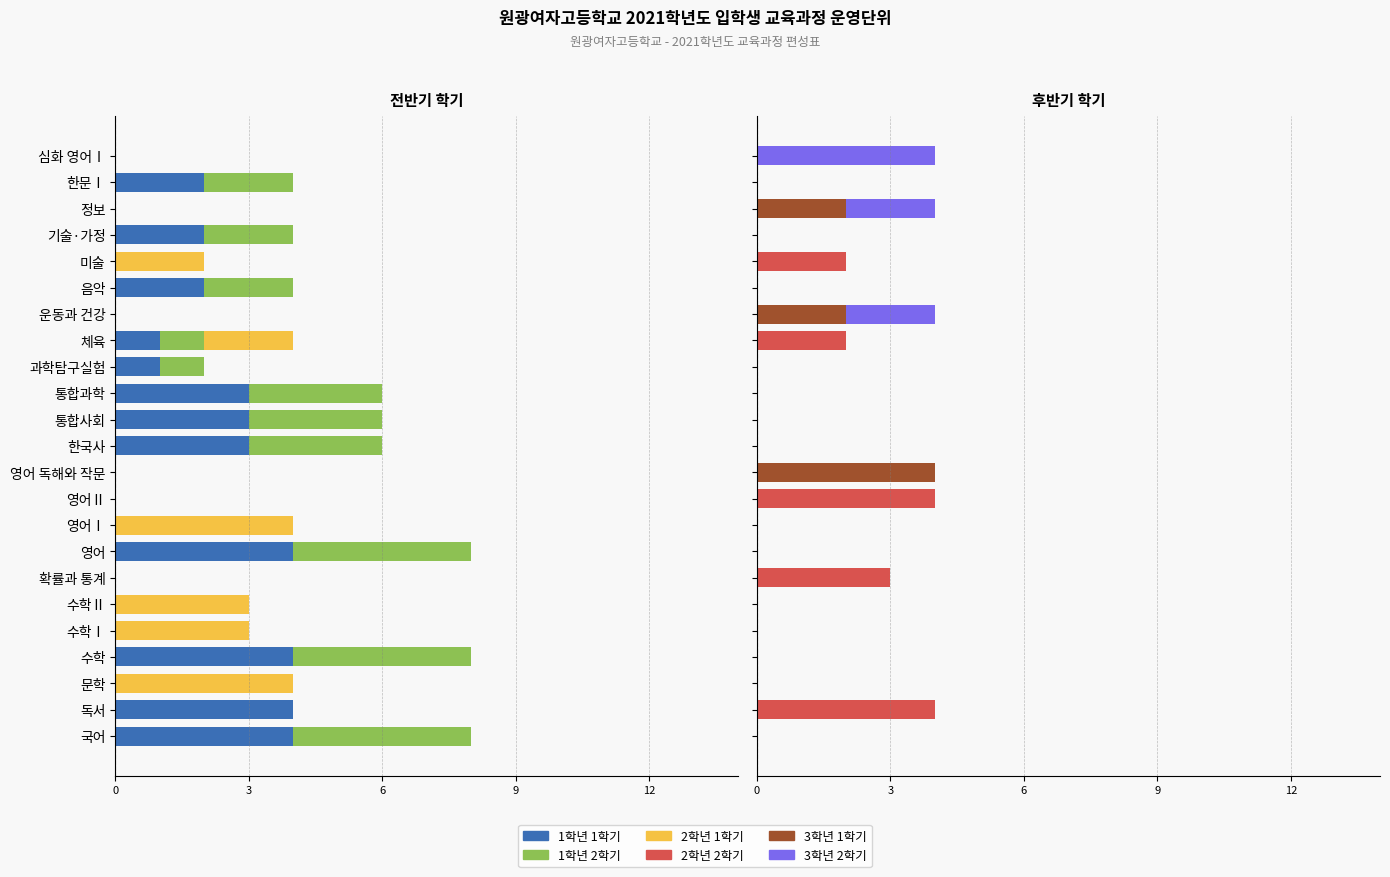

Which series has the largest range (max minus min)?

1학년 1학기